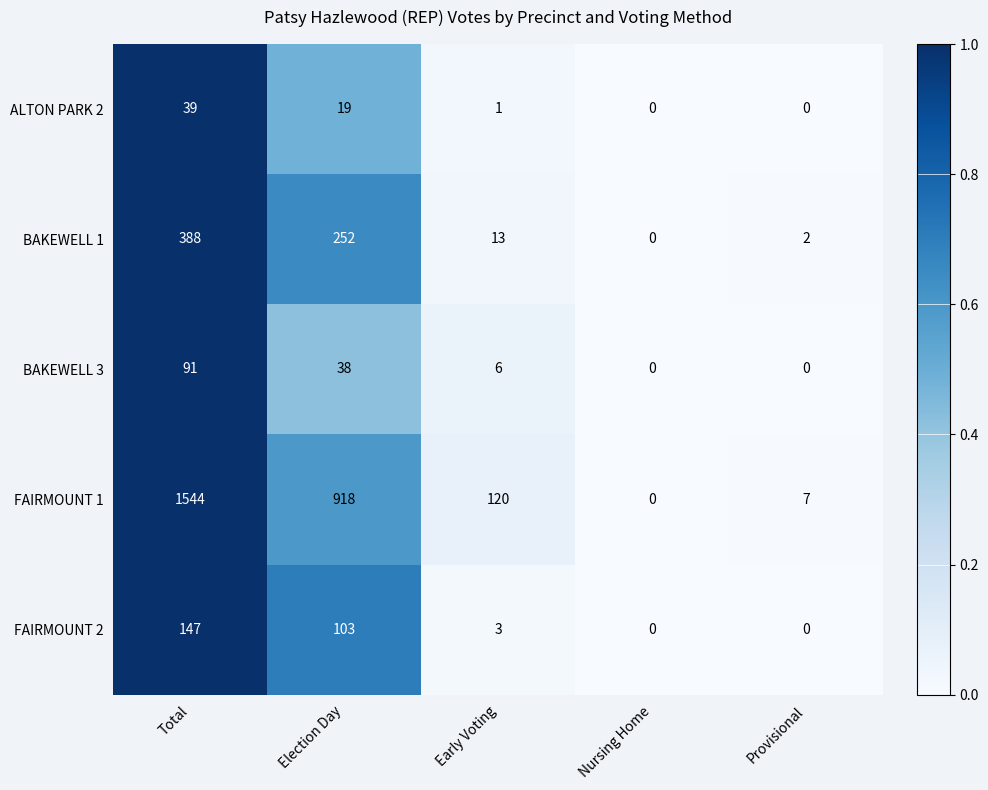

Which series has the largest total across all categories?

FAIRMOUNT 1